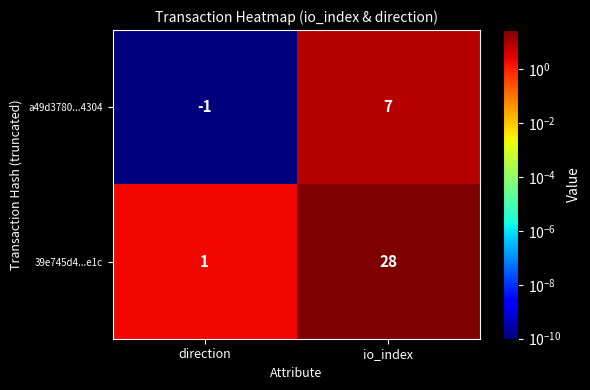

Reading left to right, what are all the values shown in this chart?

a49d3780...4304: -1	7
39e745d4...e1c: 1	28